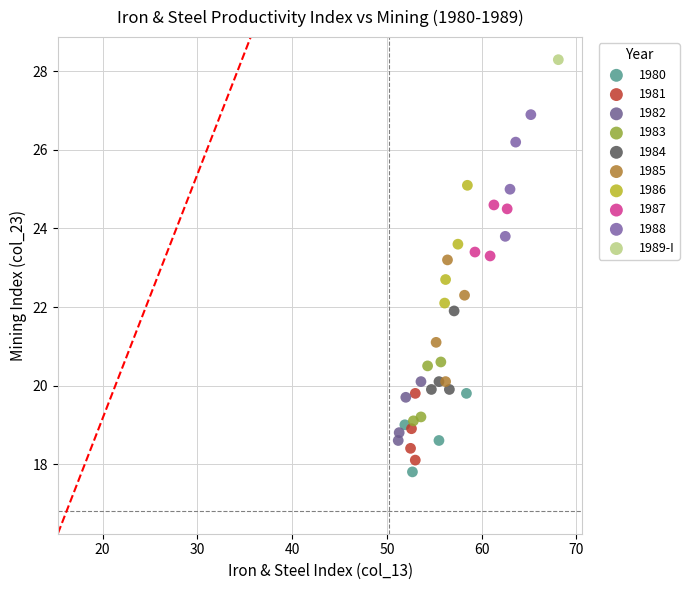

Which series contains the lowest Y value?

1980